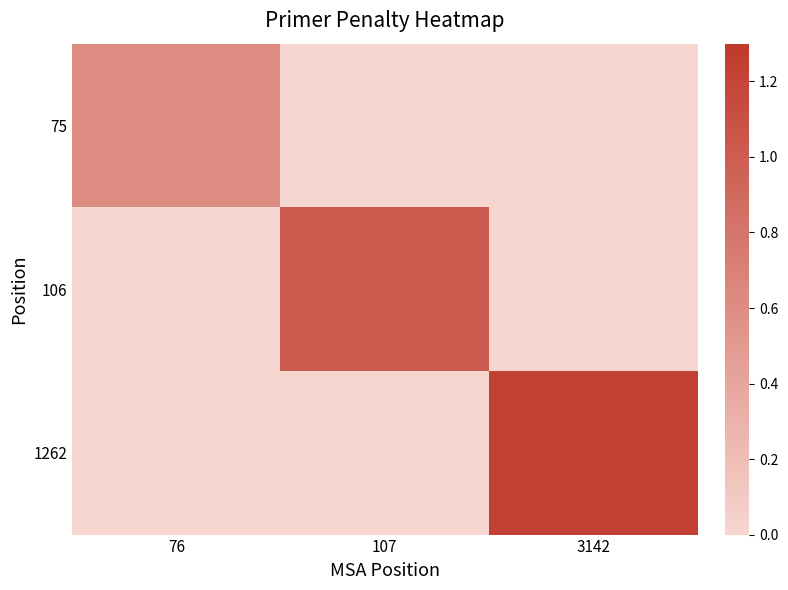

At how many categories does at least one series exceed 0?

3